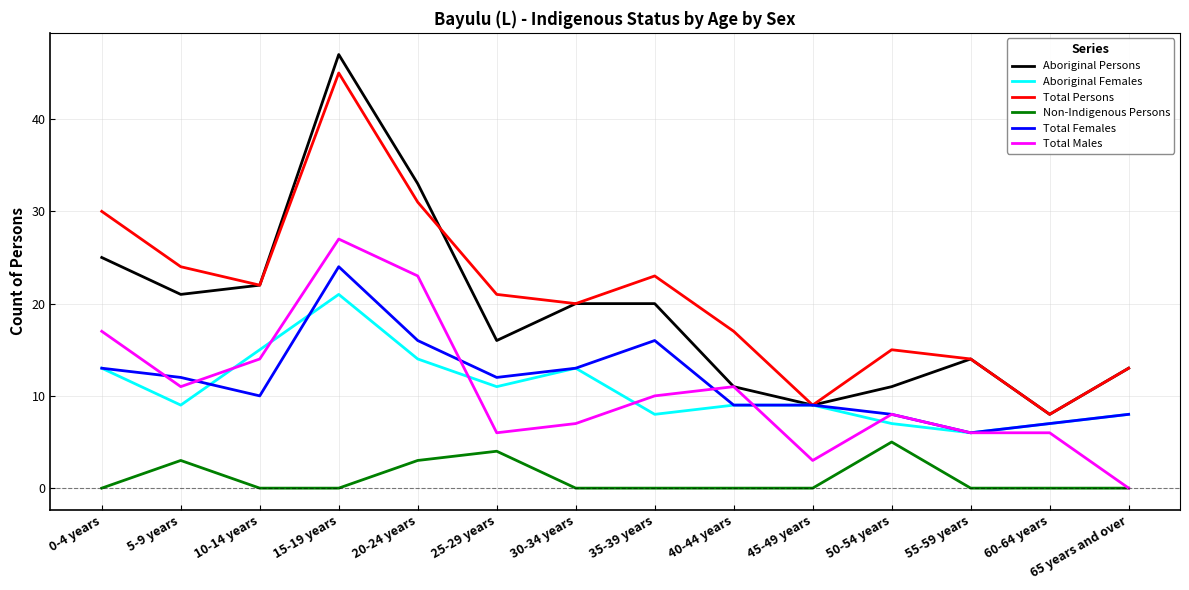

What is the average value of the Total Males series?

11